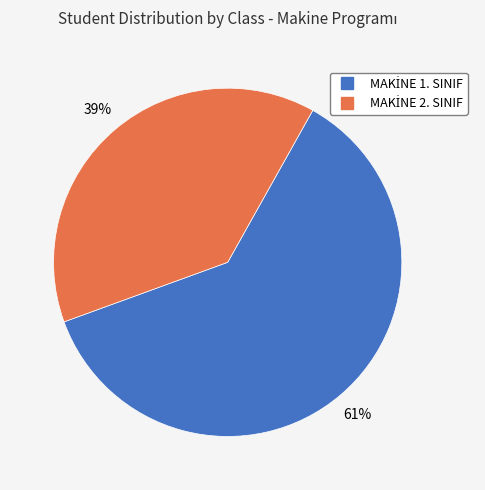

To the nearest percent, what is the average slice percentage?

50%